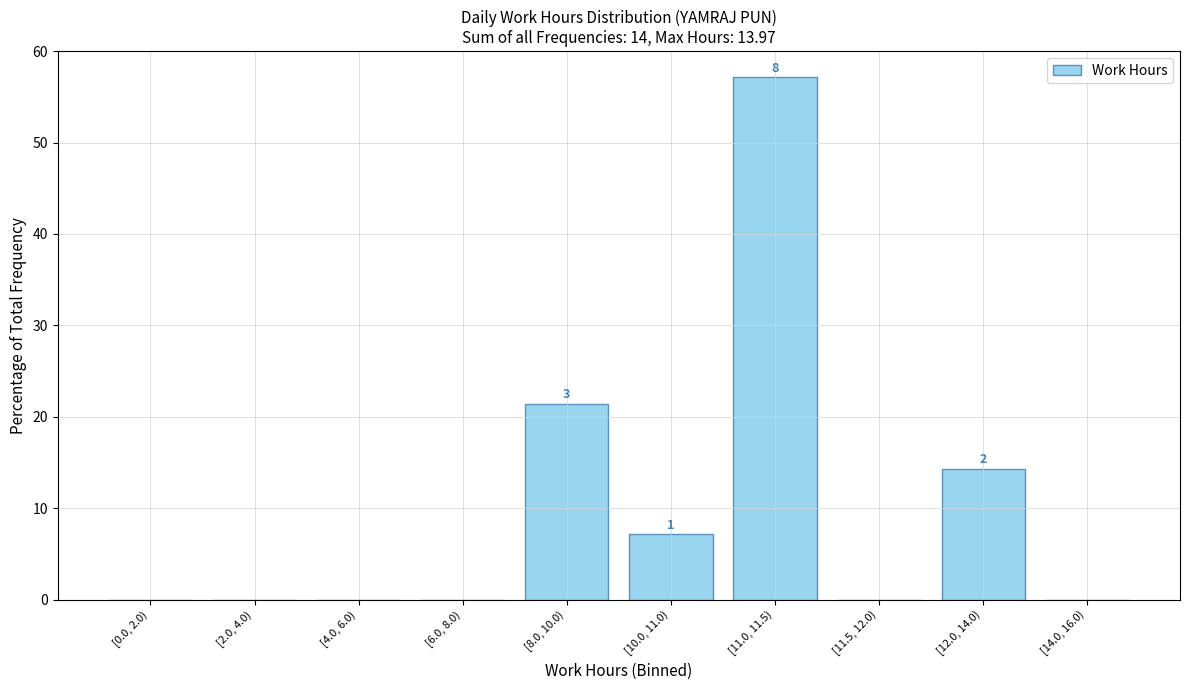

Reading right to left, extract all data points from this chart.

[14.0, 16.0)=0.0	[12.0, 14.0)=14.3	[11.5, 12.0)=0.0	[11.0, 11.5)=57.1	[10.0, 11.0)=7.1	[8.0, 10.0)=21.4	[6.0, 8.0)=0.0	[4.0, 6.0)=0.0	[2.0, 4.0)=0.0	[0.0, 2.0)=0.0